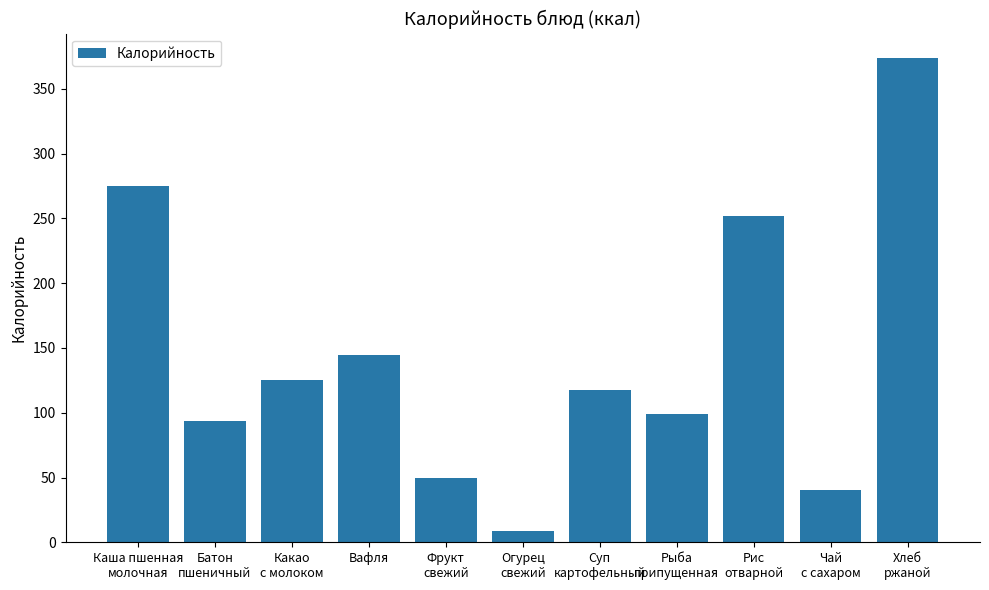

How many data points are less than 117?

5